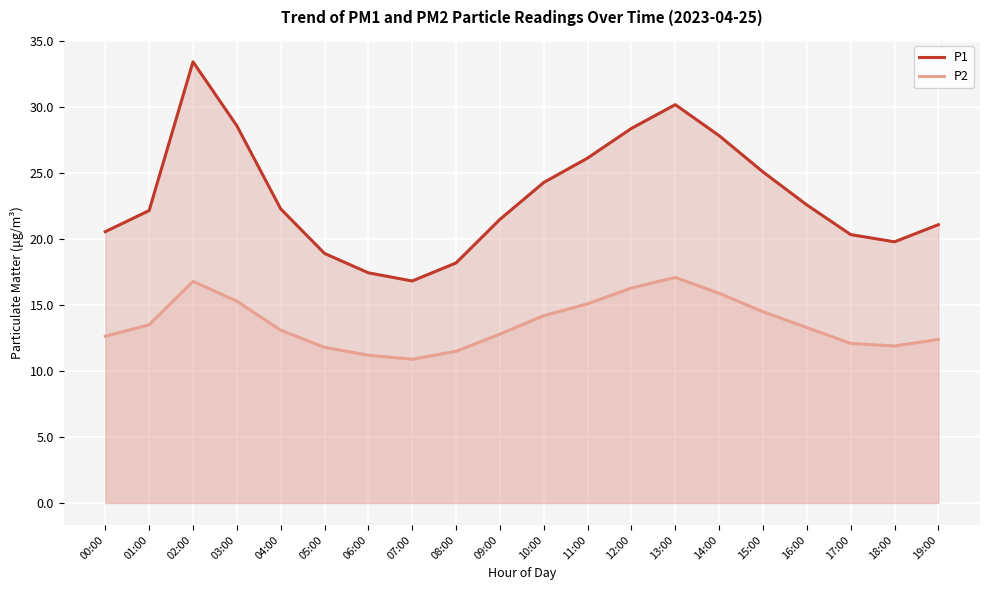

How many lines are shown in the chart?

2